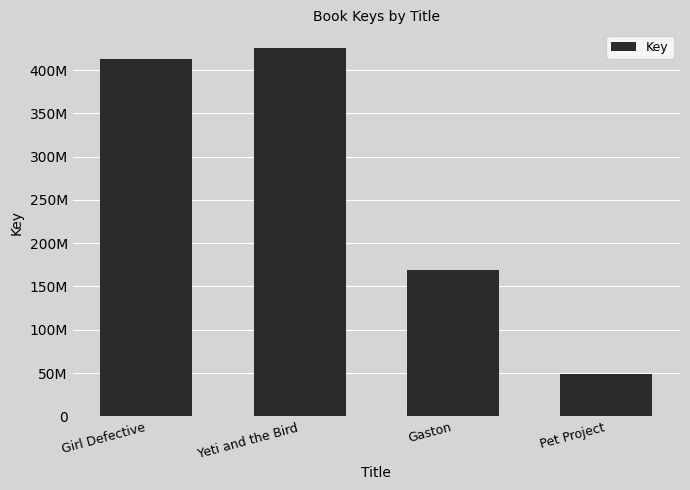

What is the average value?

263814738